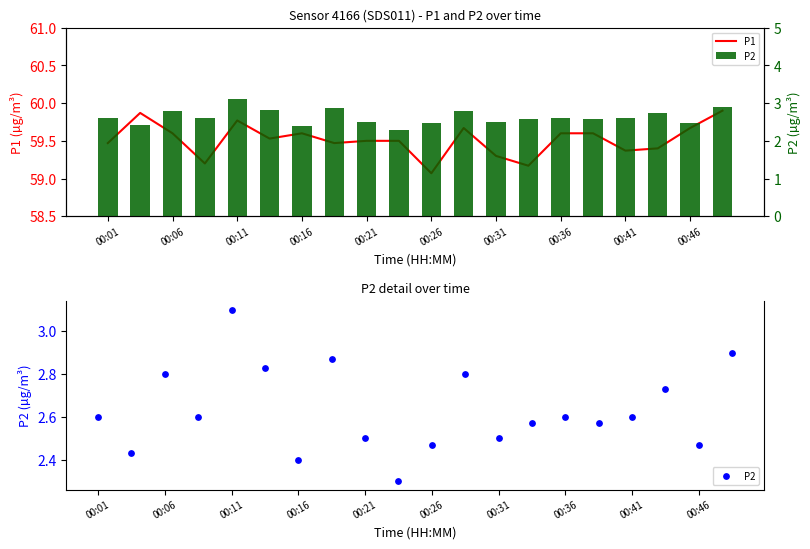

What is the total value across all series at 19?

62.8